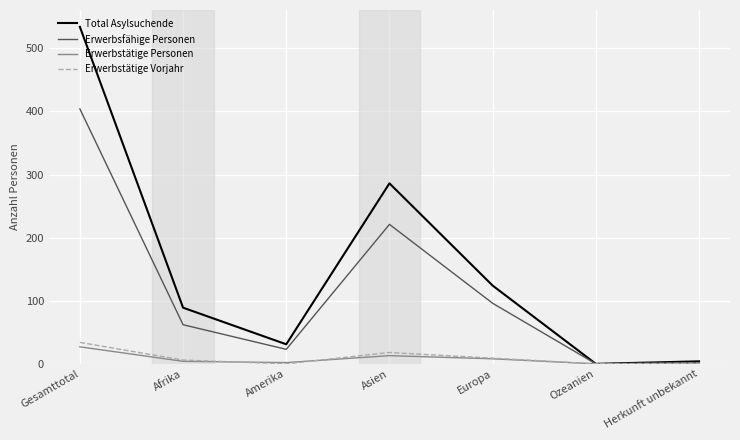

Which series has the widest spread of values?

Total Asylsuchende